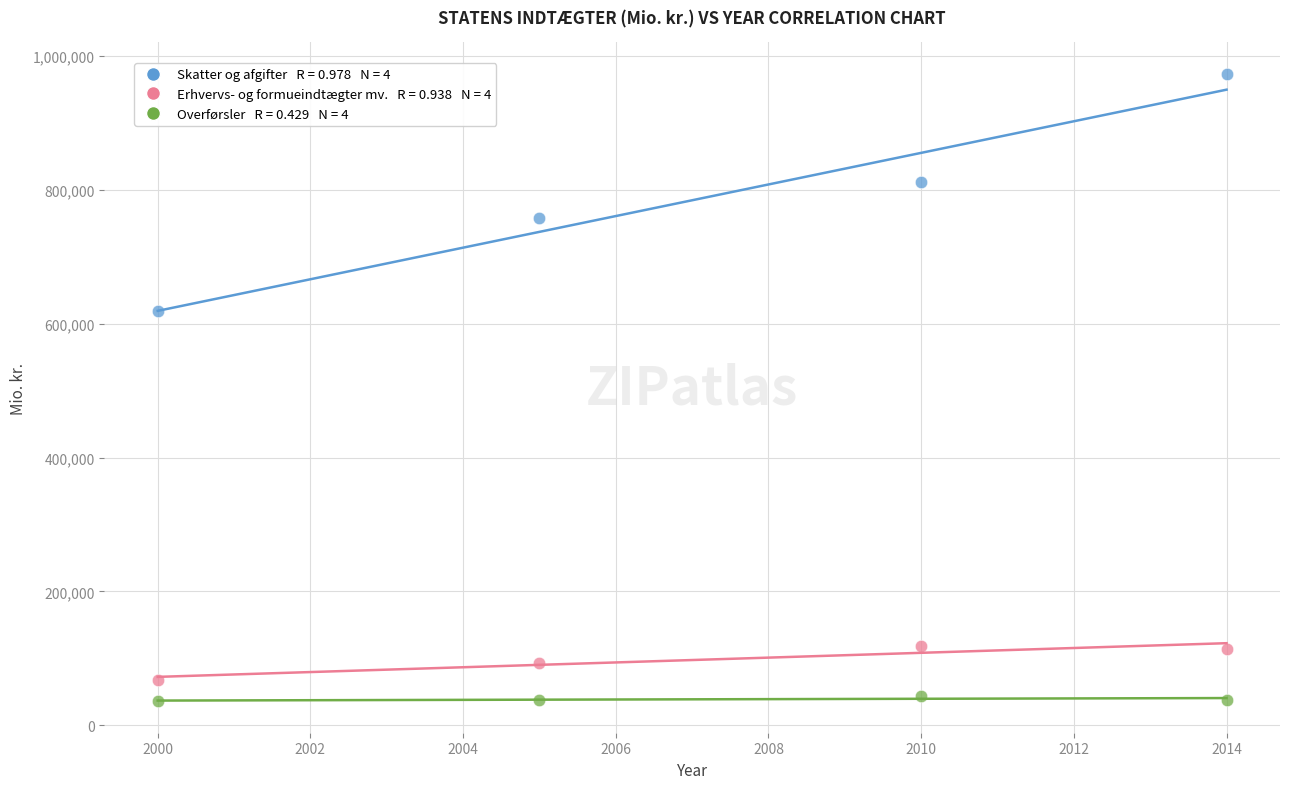

Across all series, what Y value is closest to 504485?

618272